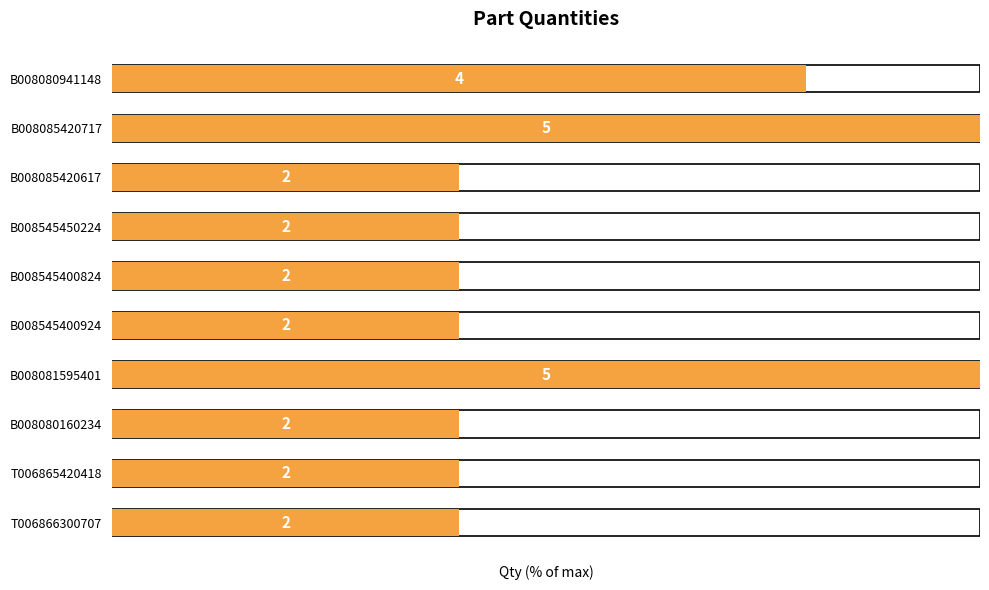

How many values exceed 40?

3